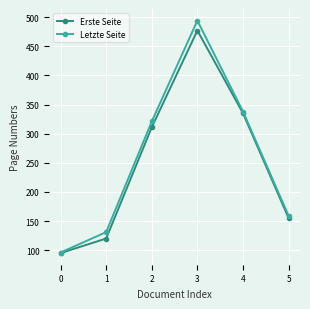

What is the sum of the Letzte Seite values at 0 and 2?

417